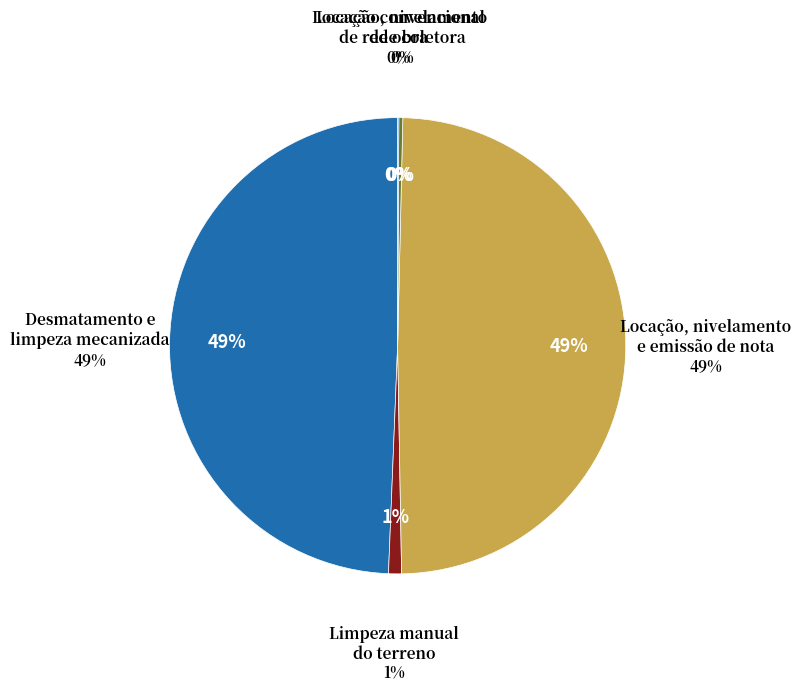

To the nearest percent, what portion does Locação, nivelamento
e emissão de nota represent?

49%